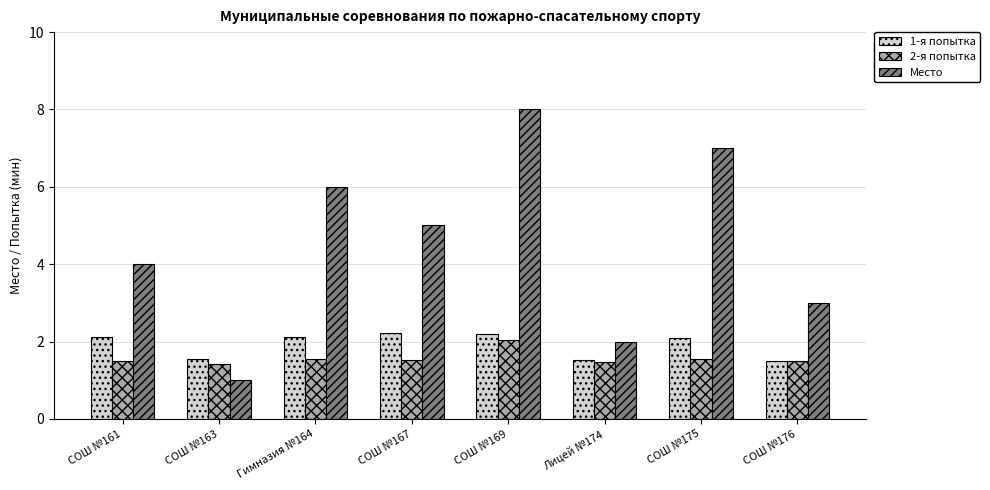

Is the value of 2-я попытка at Лицей №174 greater than the value of 1-я попытка at СОШ №175?

No